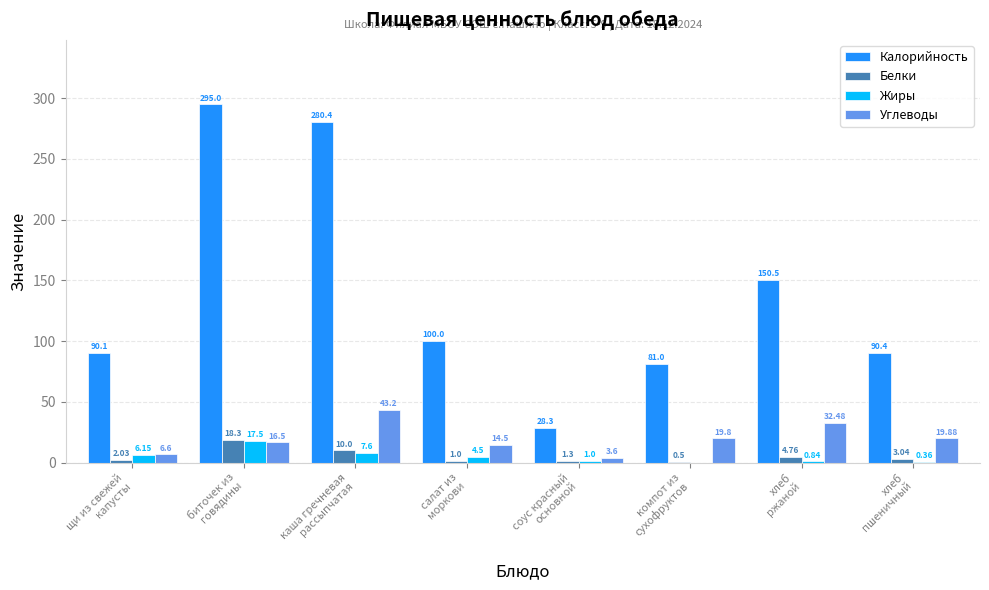

At which label is Белки closest to 9?

каша гречневая
рассыпчатая